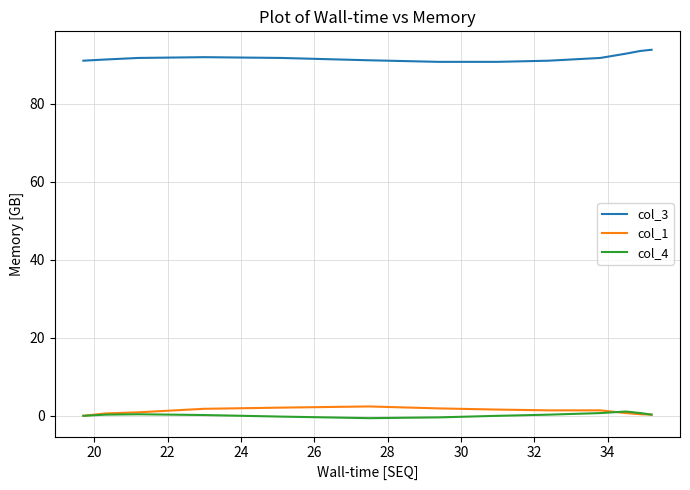

What is the maximum value for col_3?

93.8